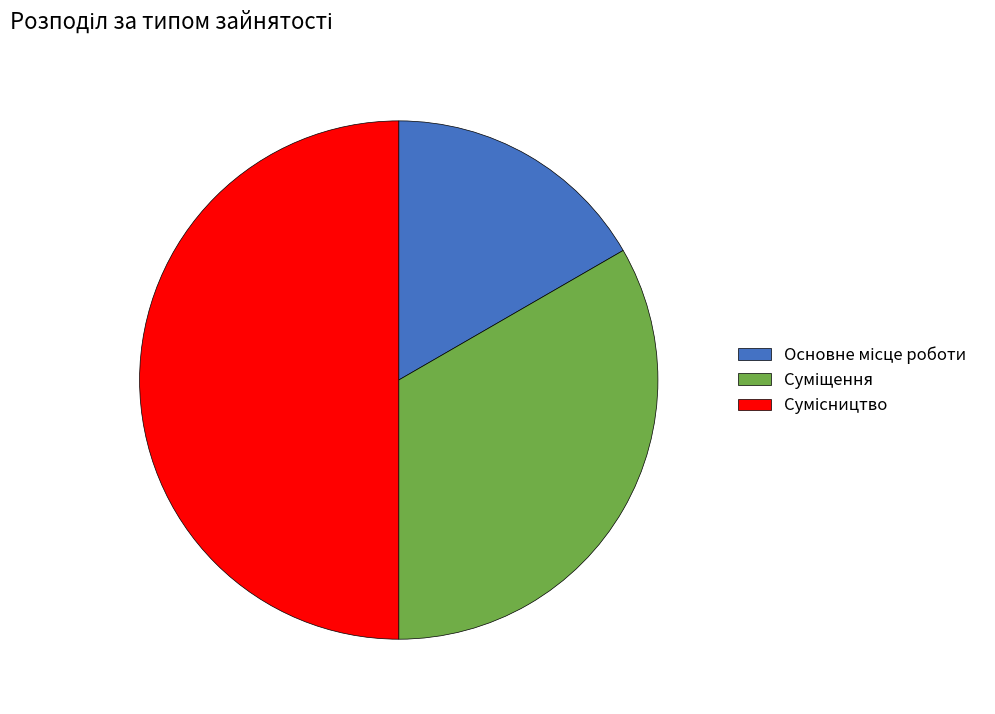

What is the ratio of the value at Основне місце роботи to the value at Сумісництво?

0.3